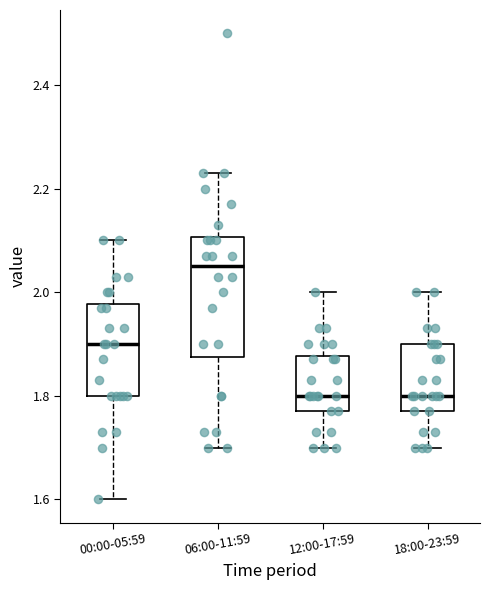

Comparing the boxes themselves (not the whiskers), which one is the tallest?

06:00-11:59